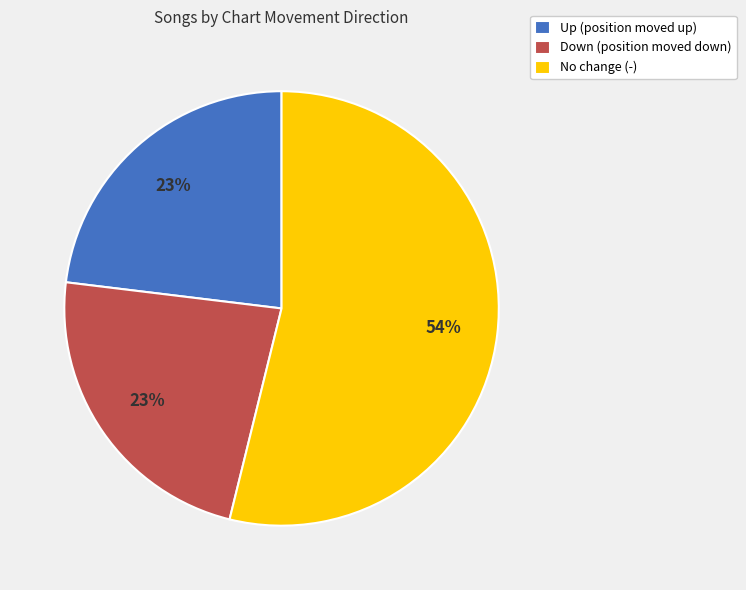

Between No change (-) and Down (position moved down), which is larger?

No change (-)